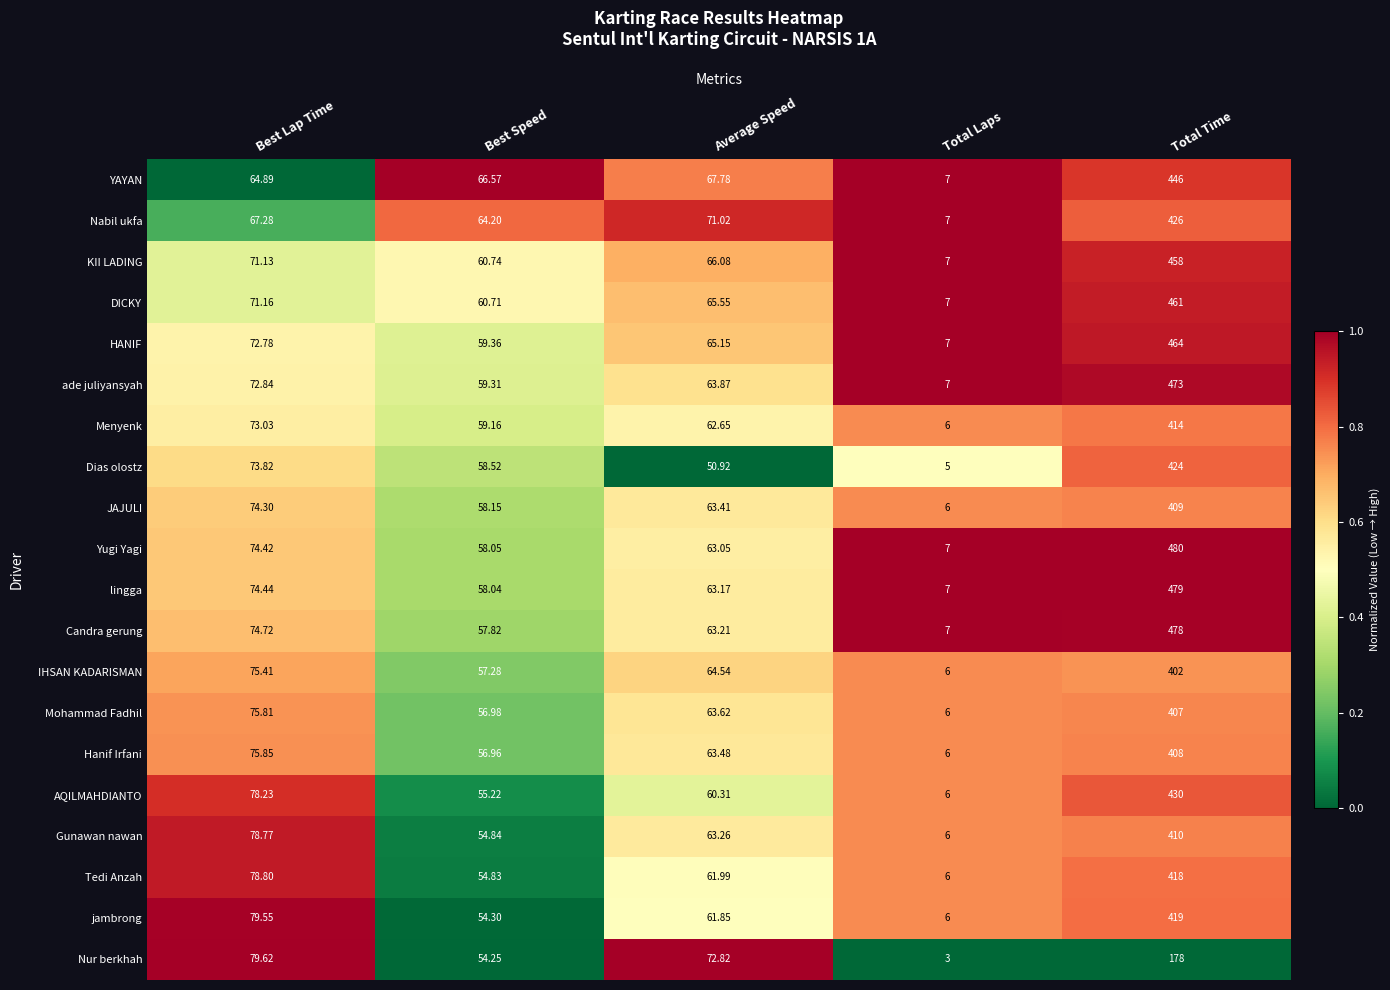

What is the total value across all series at Best Speed?

1165.3